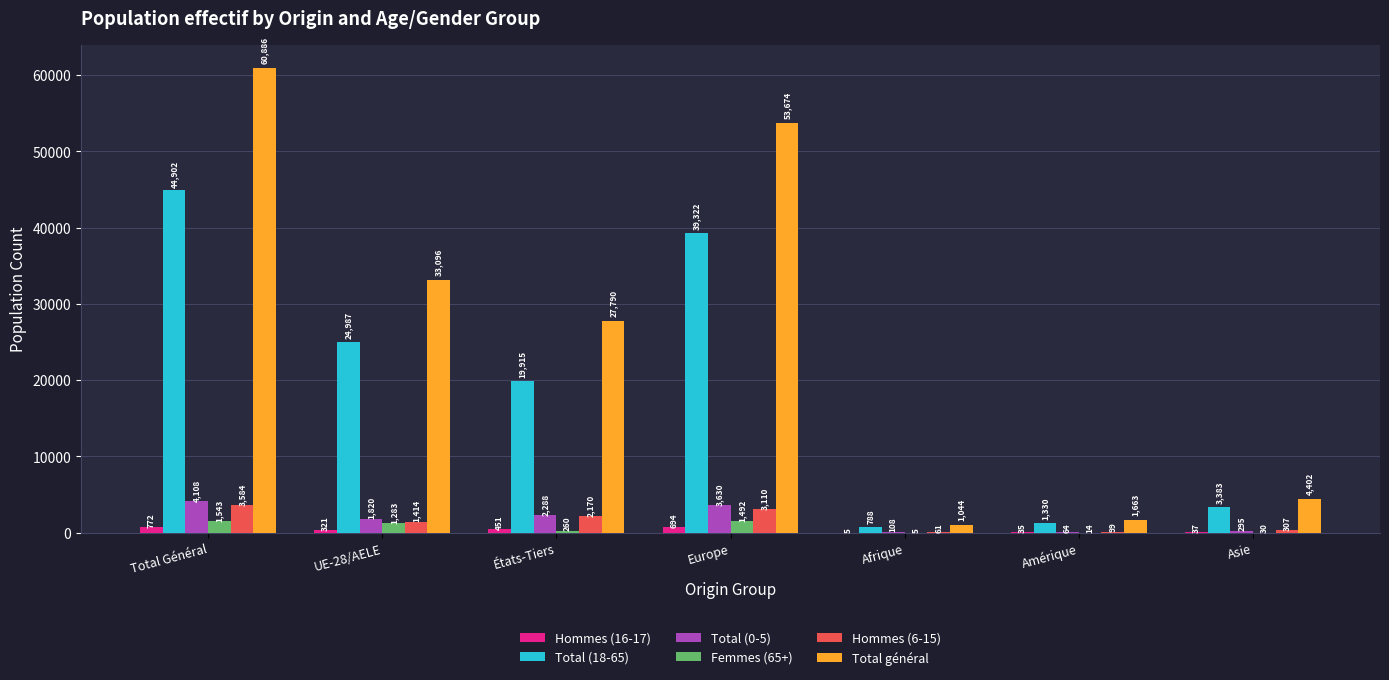

At which category does the chart reach its peak across all series?

Total Général